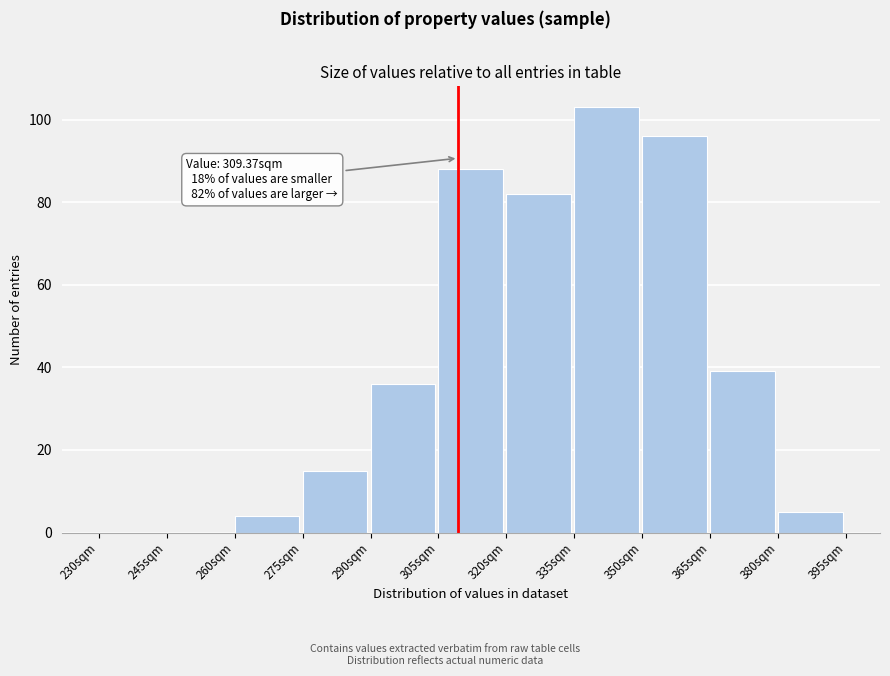

Which range on the x-axis has the tallest bar?

335 to 350